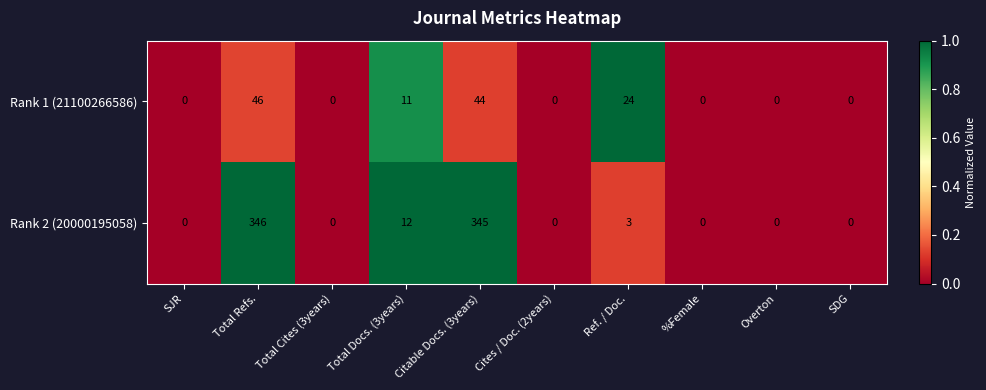

What is the maximum value shown in the chart?

346